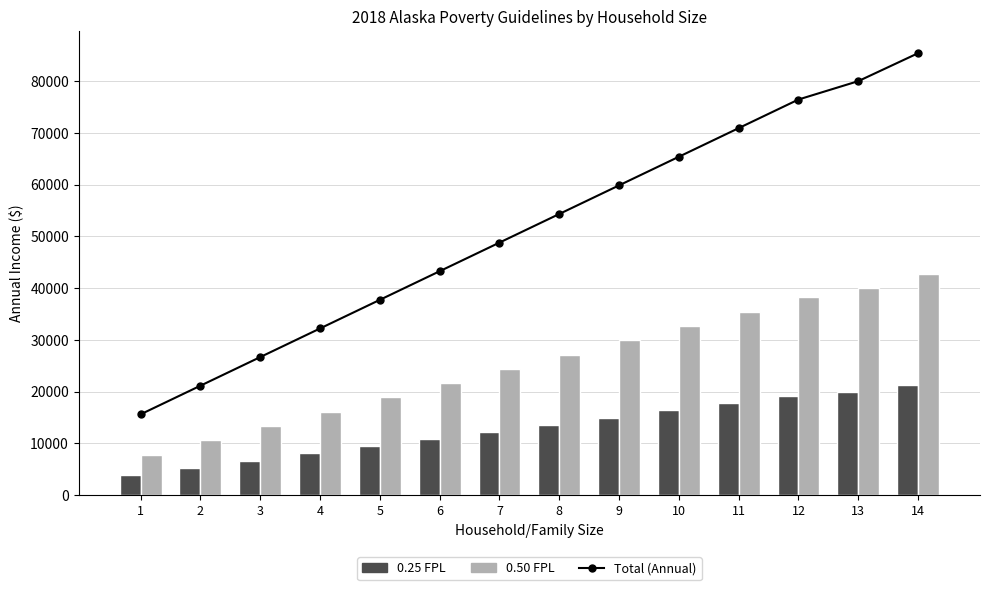

Count the number of data series in this chart.

3